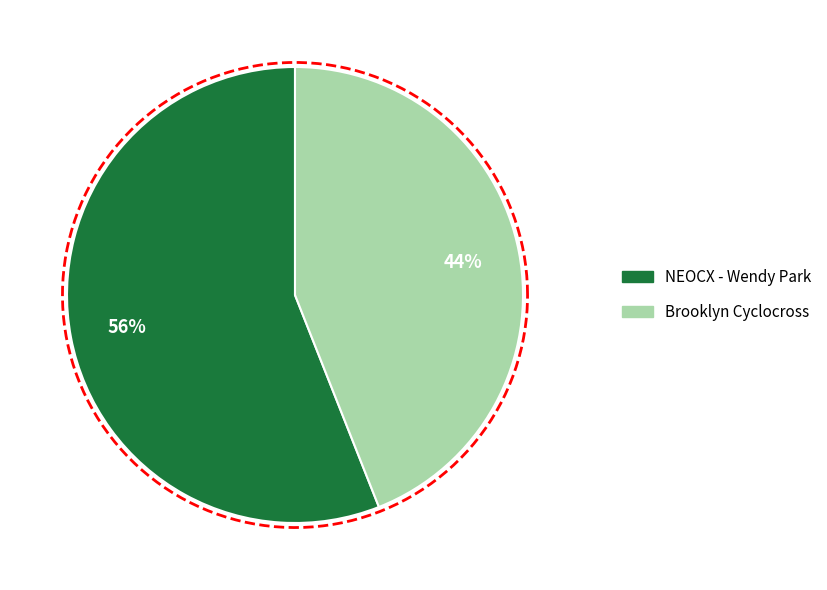

How many segments does this pie chart have?

2